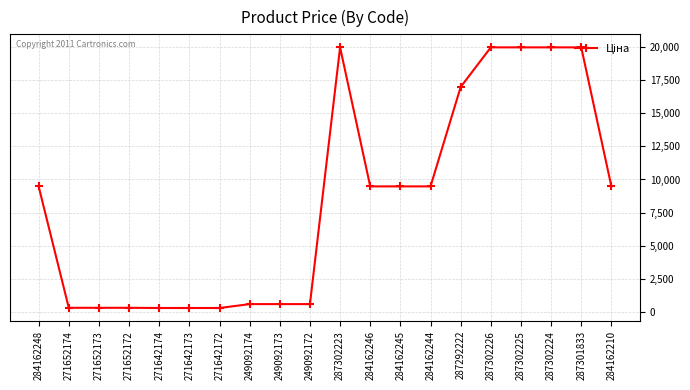

The chart shows a value of 9480.1 at 284162210. True or false?

True